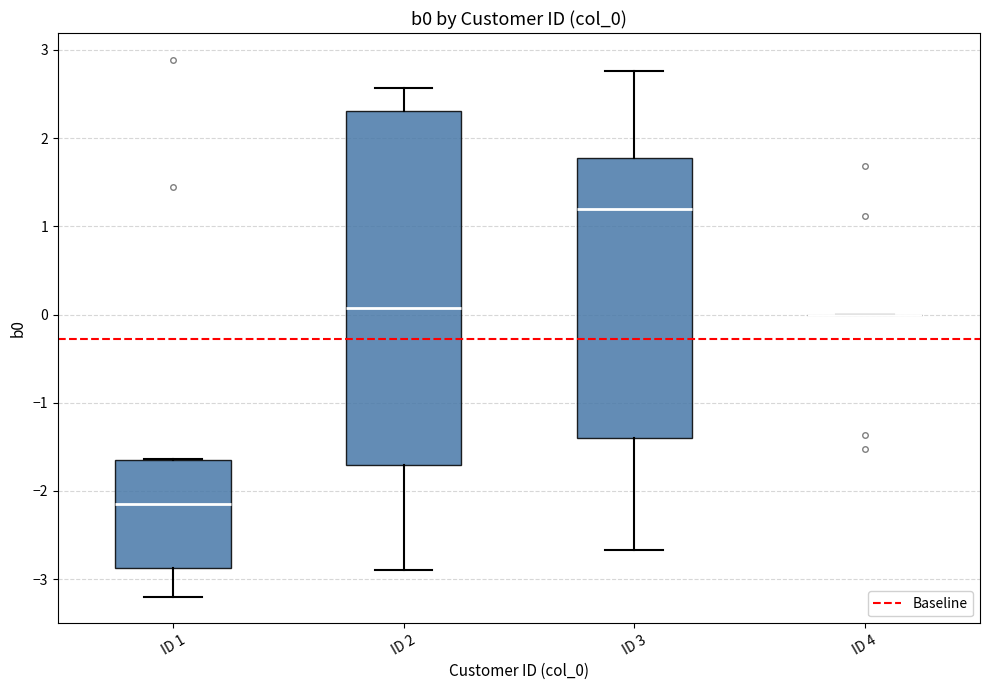

Which box is the tallest, from its lower edge to its upper edge?

ID 2